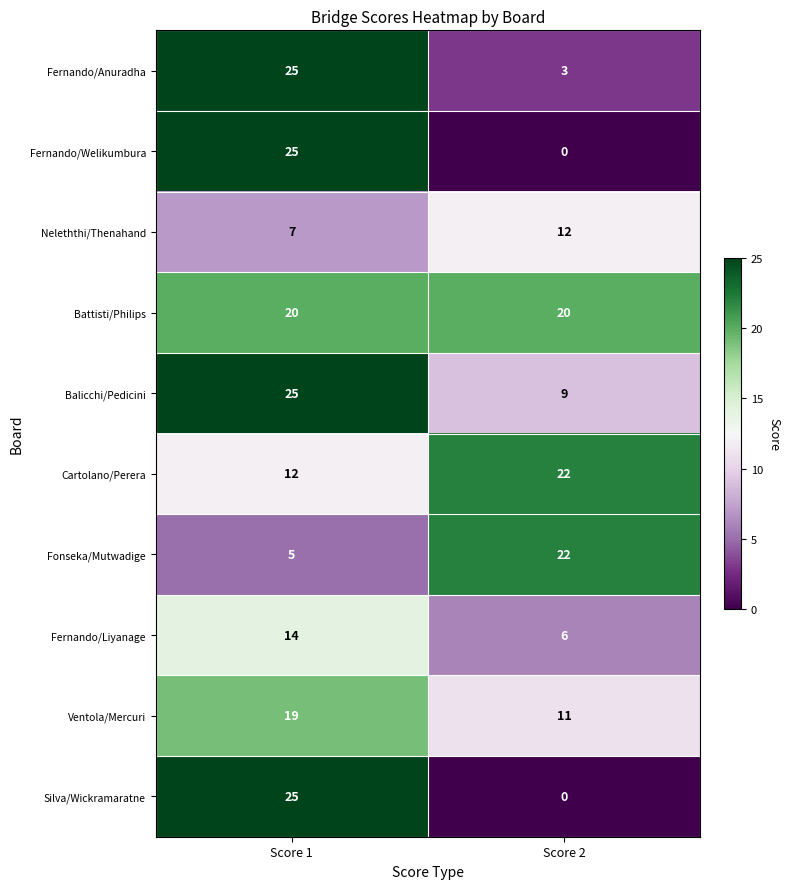

Rank the categories by Fernando/Anuradha value from lowest to highest.

Score 2, Score 1